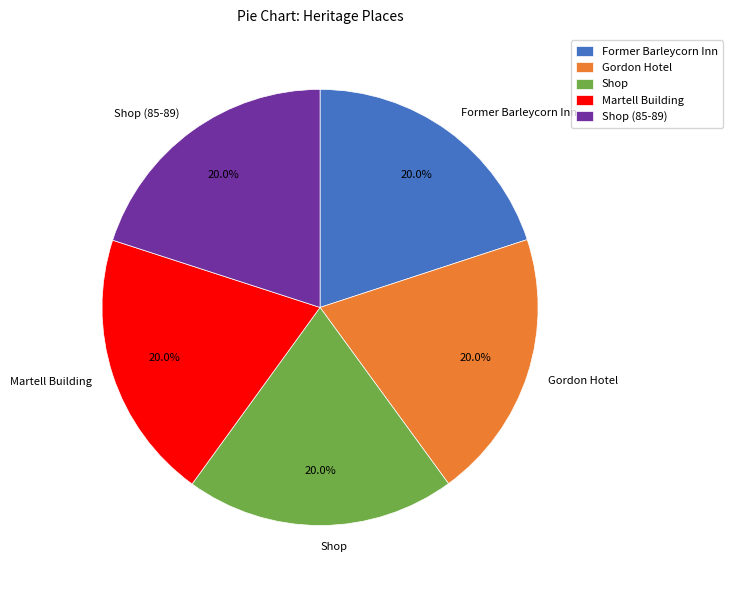

What portion of the pie excludes Shop (85-89)?

80.0%